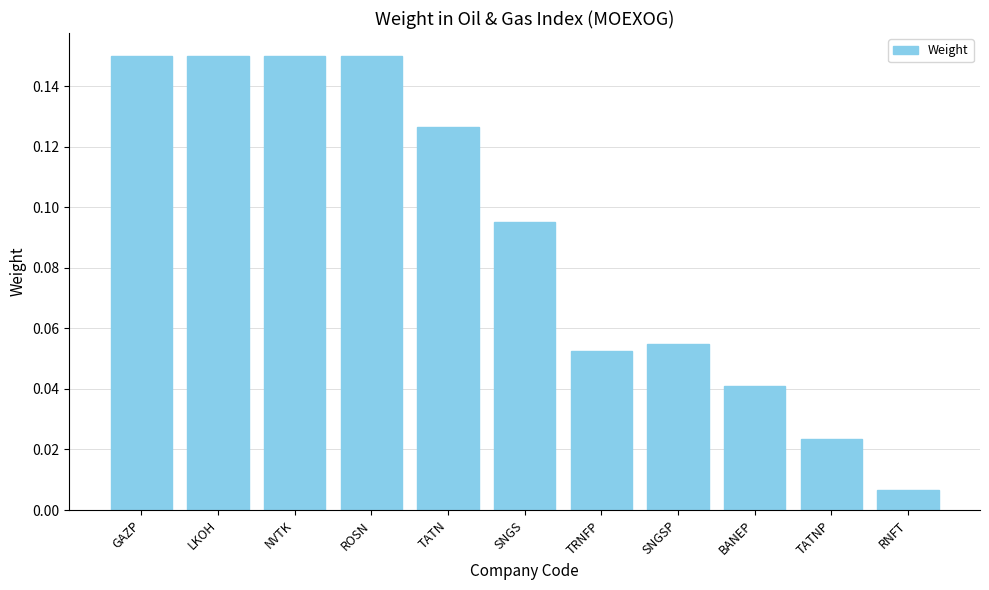

The chart shows a value of 0.0 at SNGS. True or false?

False